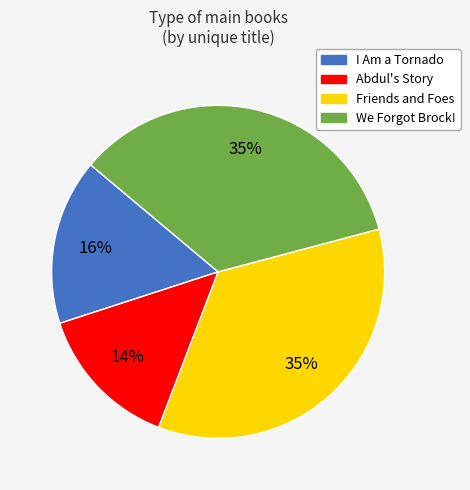

Is it true that We Forgot Brock! is 35% of the pie?

True